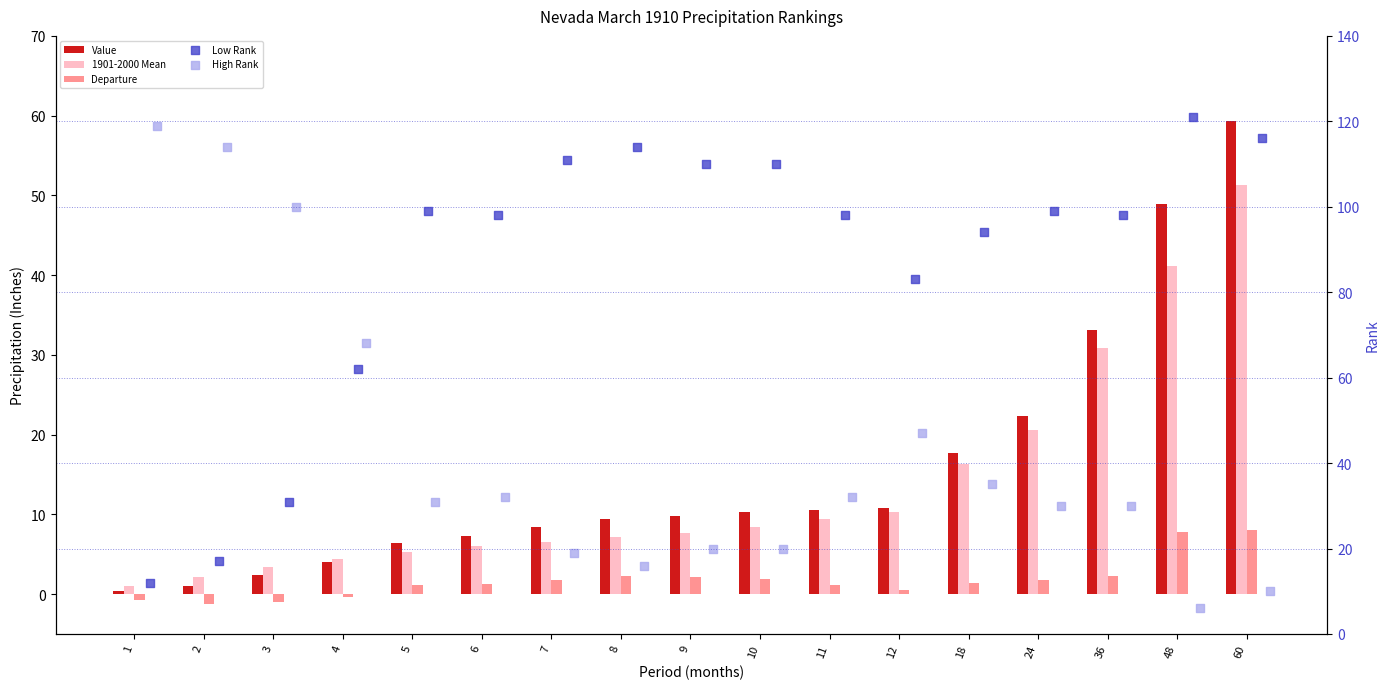

Which series has the largest Y range (max minus min)?

High Rank